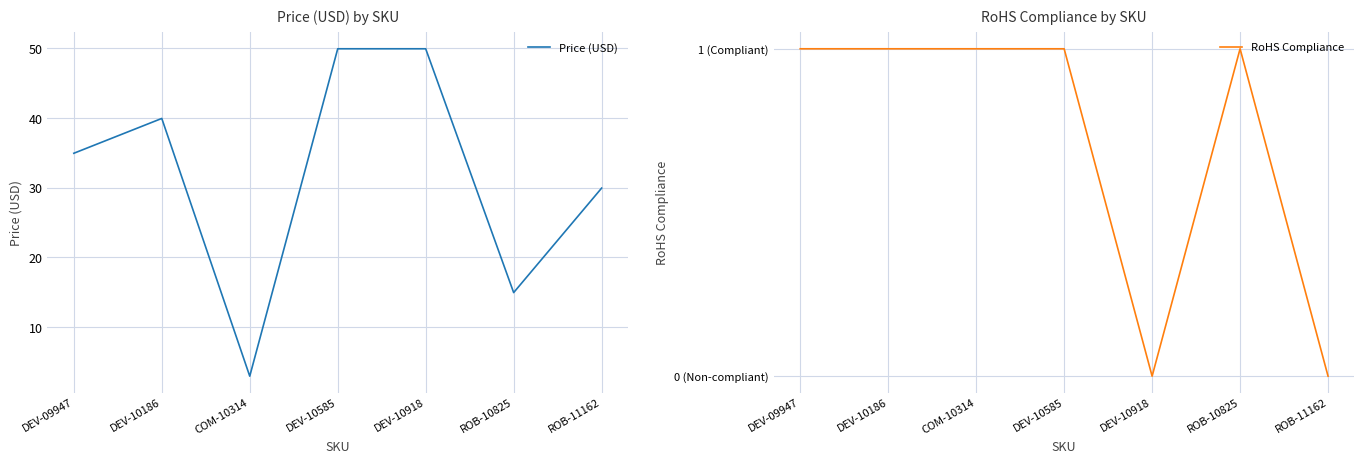

What is the difference between the Price (USD) values at DEV-10585 and ROB-10825?

35.0